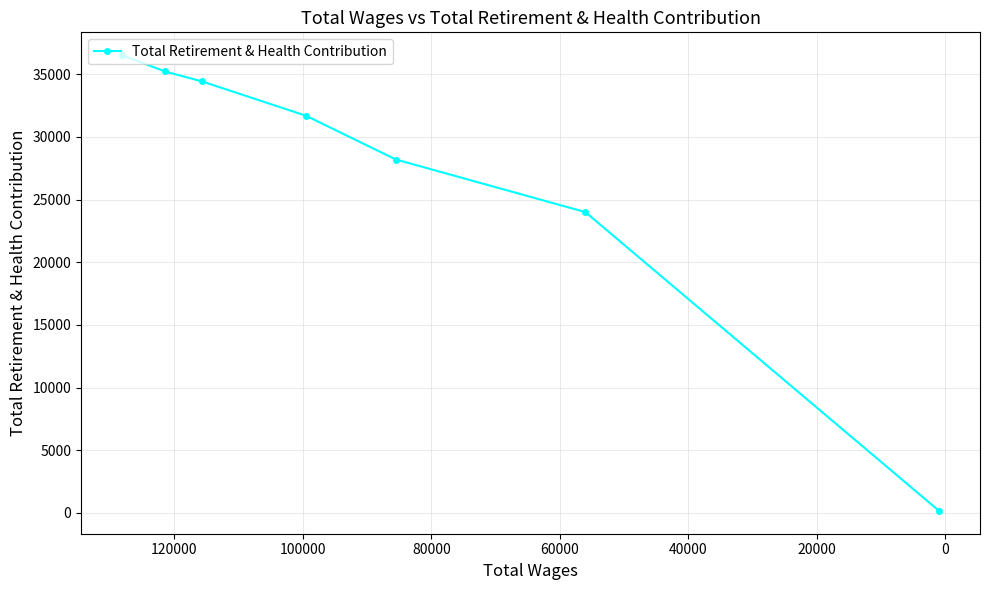

What is the value of the 1st point from the left?

36527